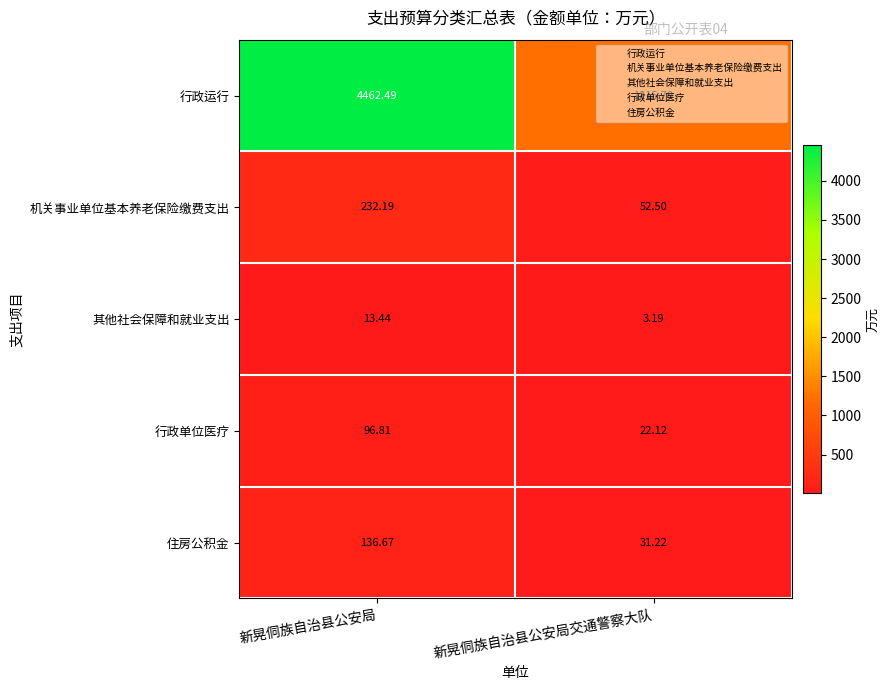

Which category has the highest value in the 机关事业单位基本养老保险缴费支出 series?

新晃侗族自治县公安局